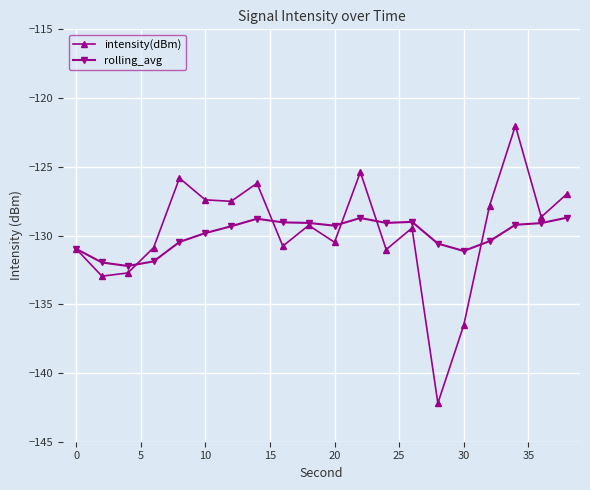

What is the maximum value for intensity(dBm)?

-122.0